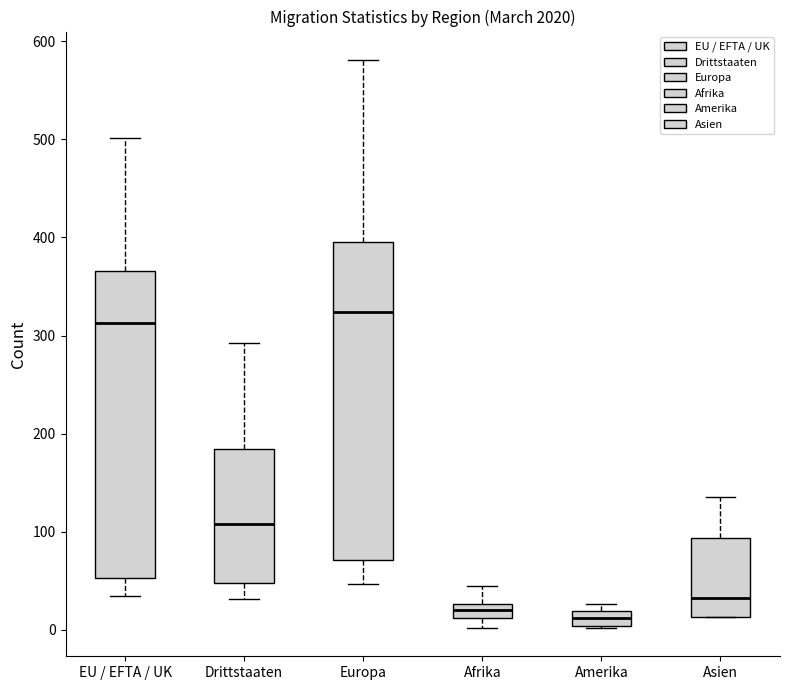

Where is the upper edge of the box for Europa on the y-axis? The values are not printed on the chart, so give them approximately, as read against the axis.

400